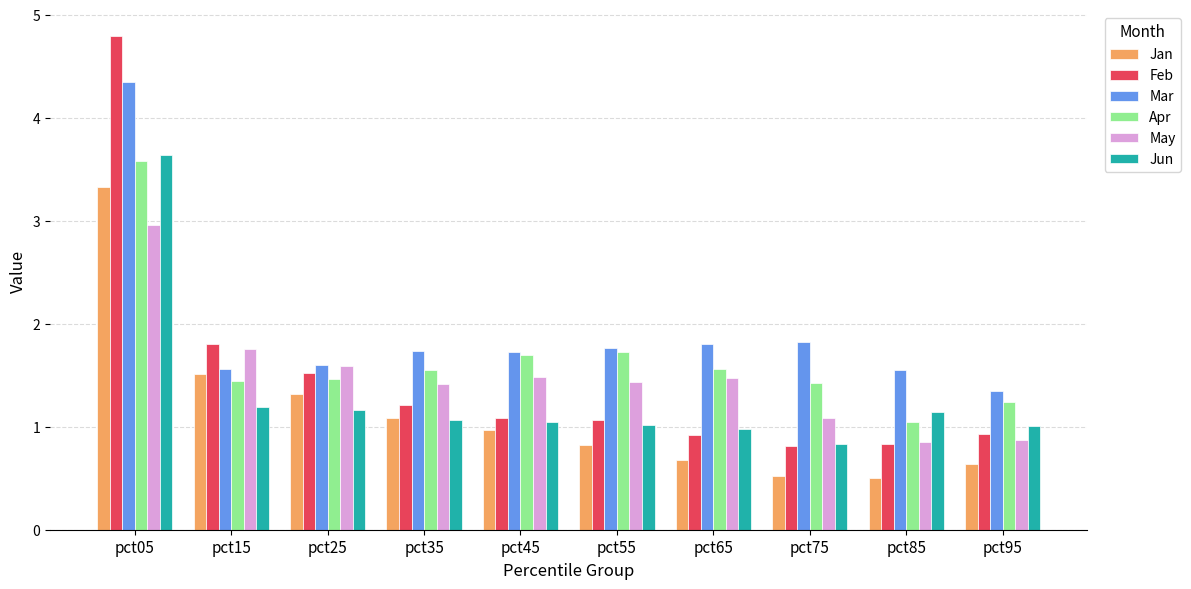

How many groups of bars are there?

10